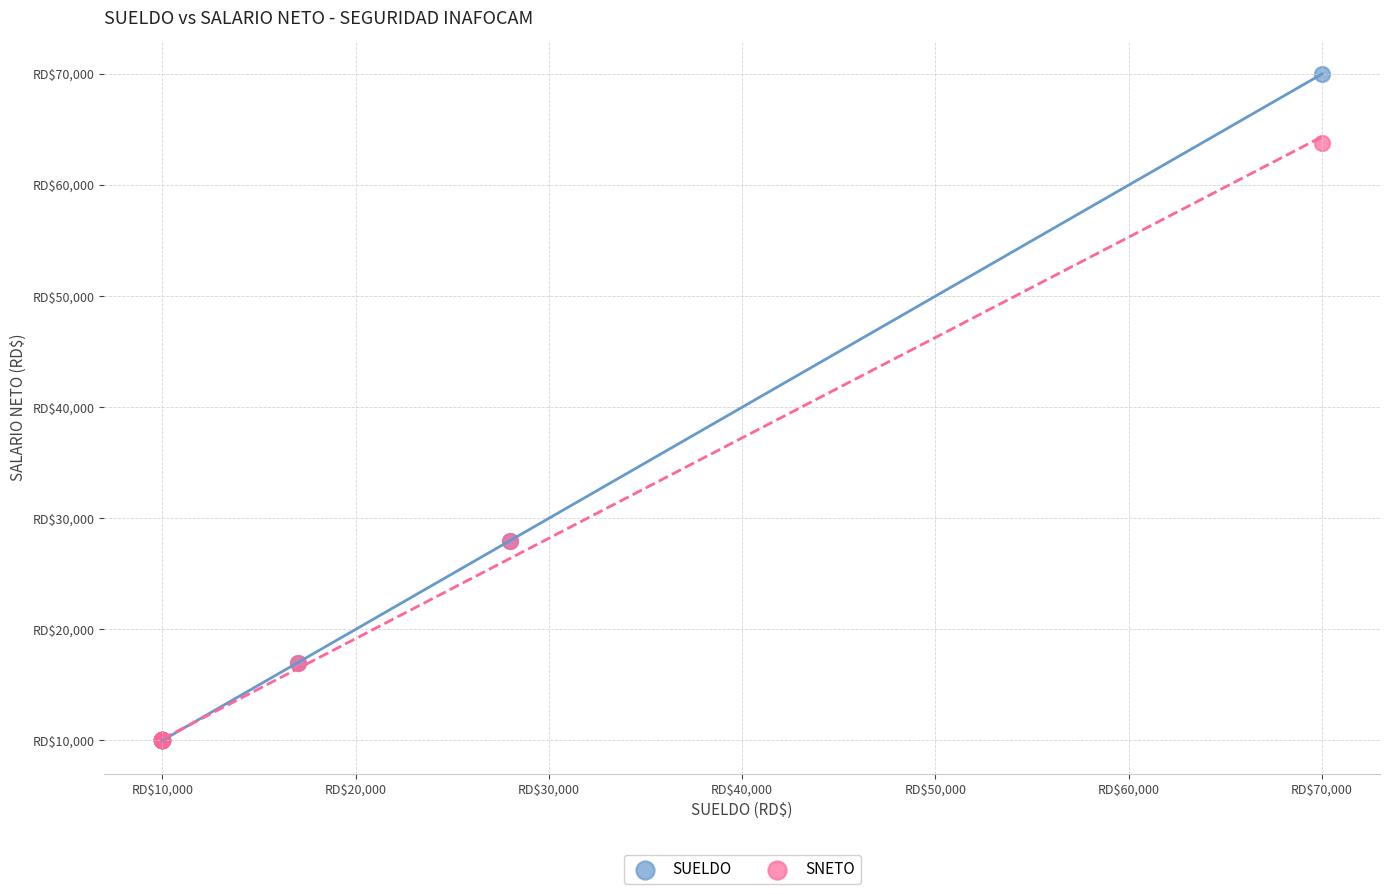

Which series has the largest Y range (max minus min)?

SUELDO